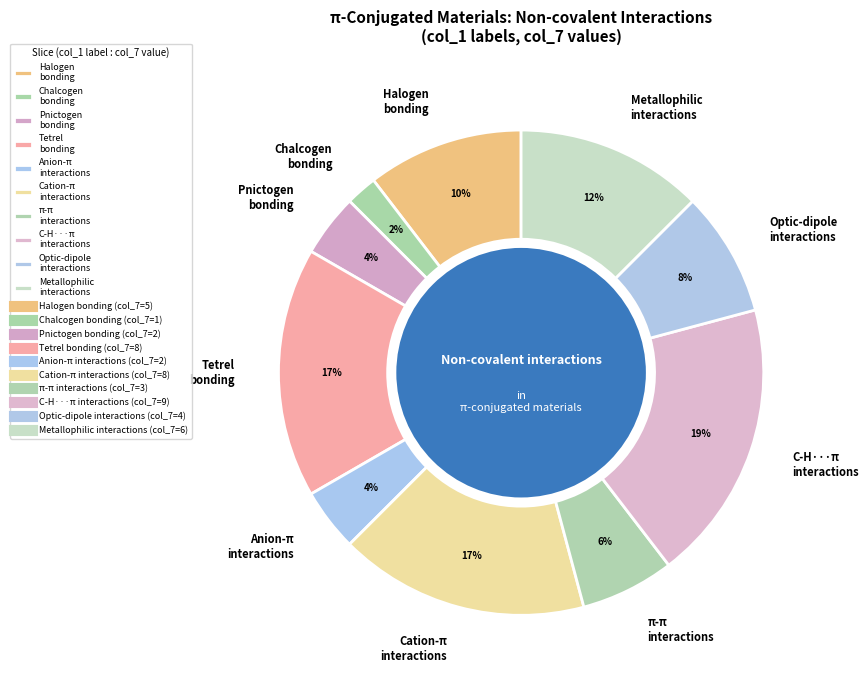

To the nearest percent, what portion does Tetrel bonding represent?

17%